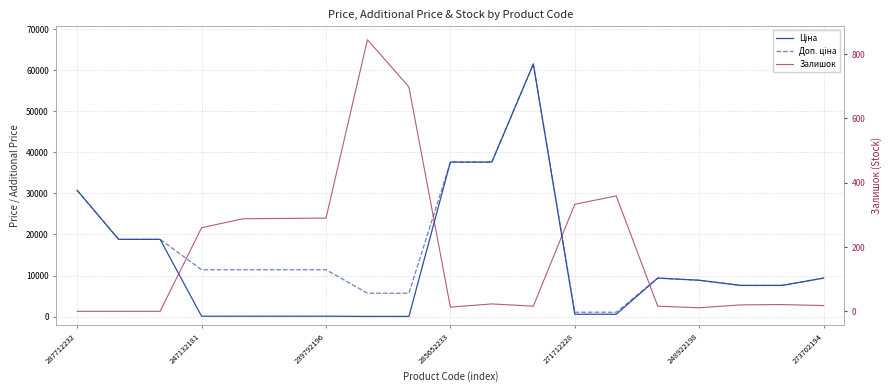

True or false: Ціна and Доп. ціна intersect in this chart.

False